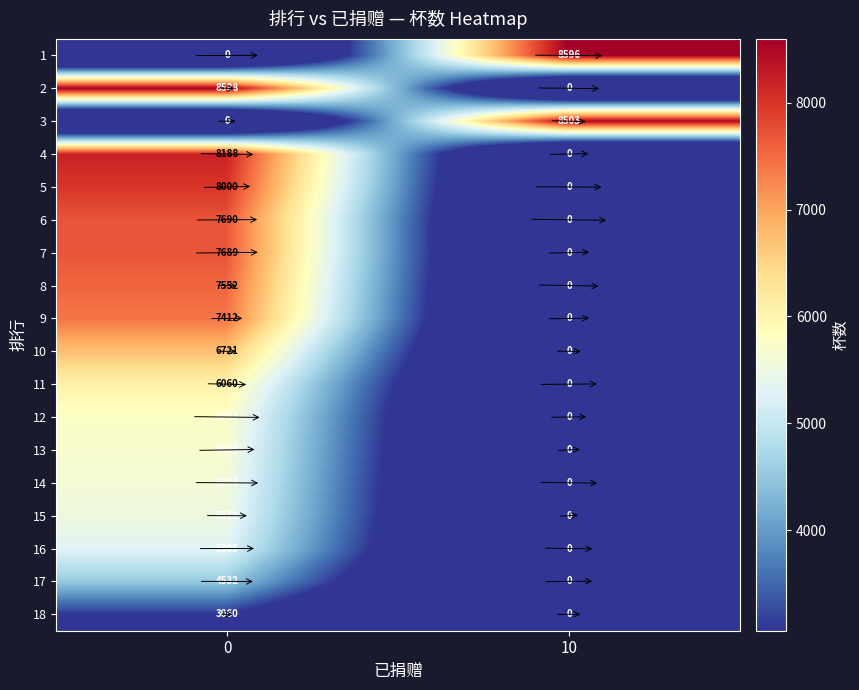

How many data points does each series have?

2